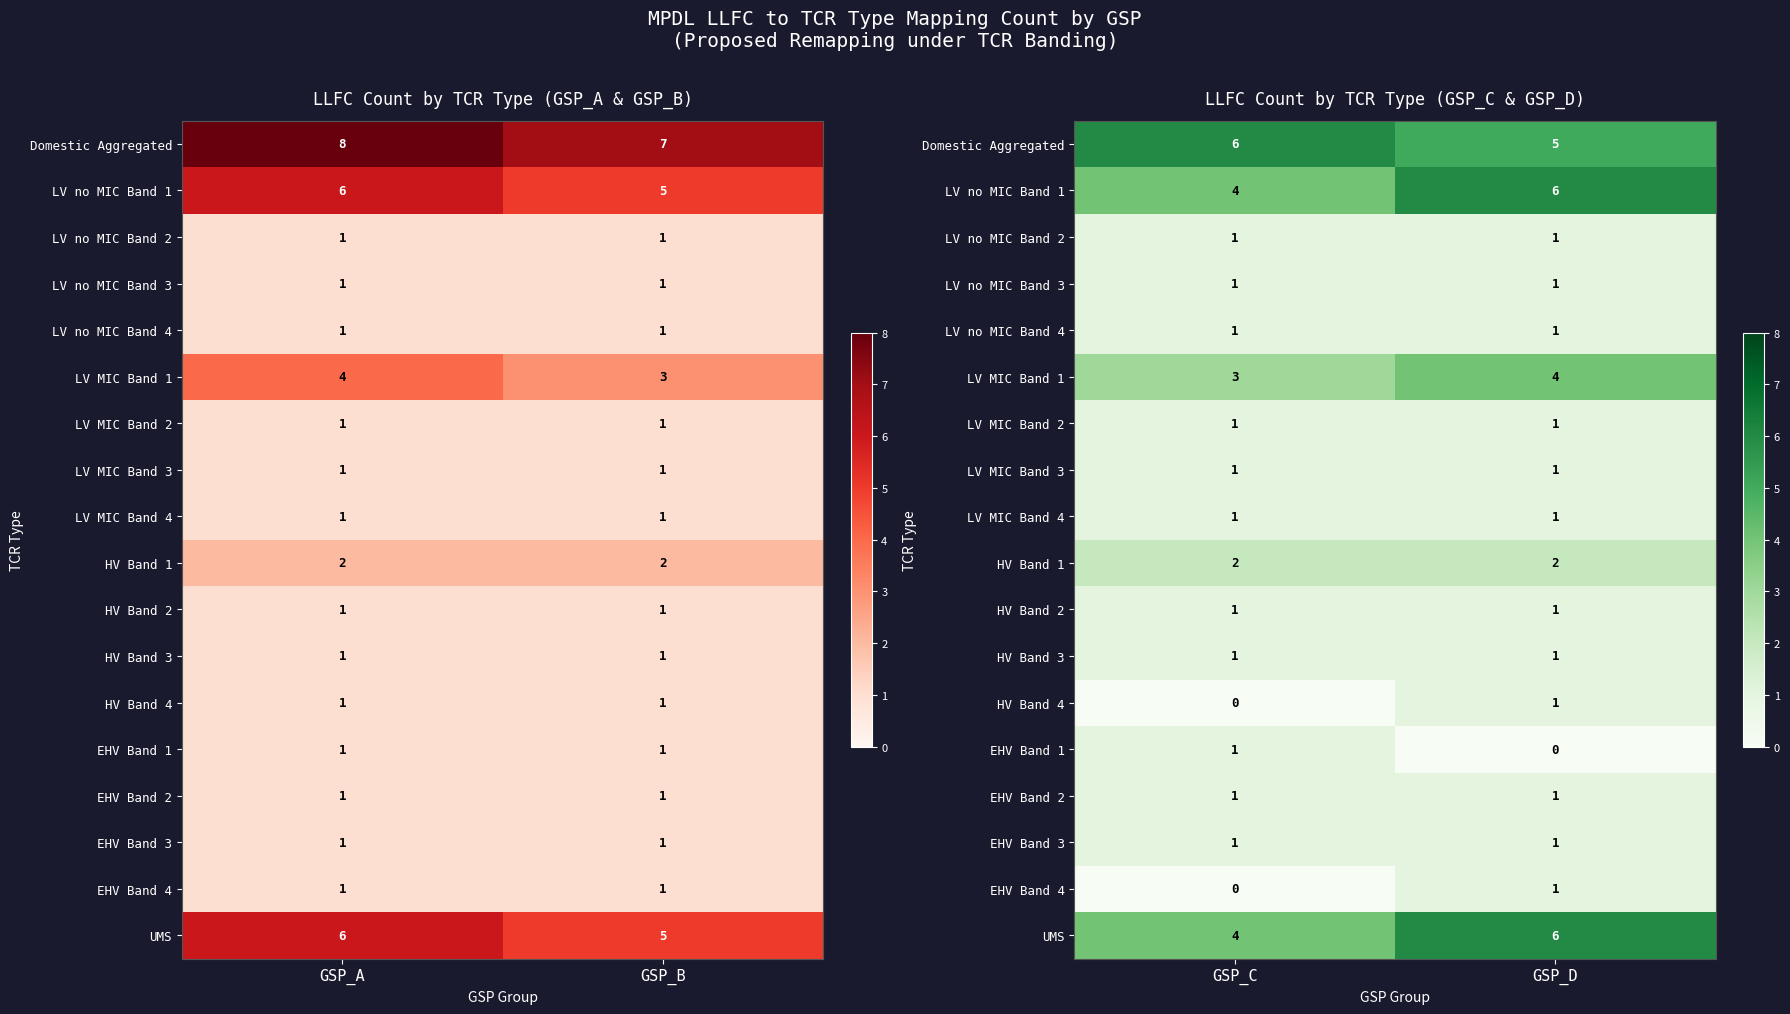

What is the lowest value of the HV Band 2 series?

1